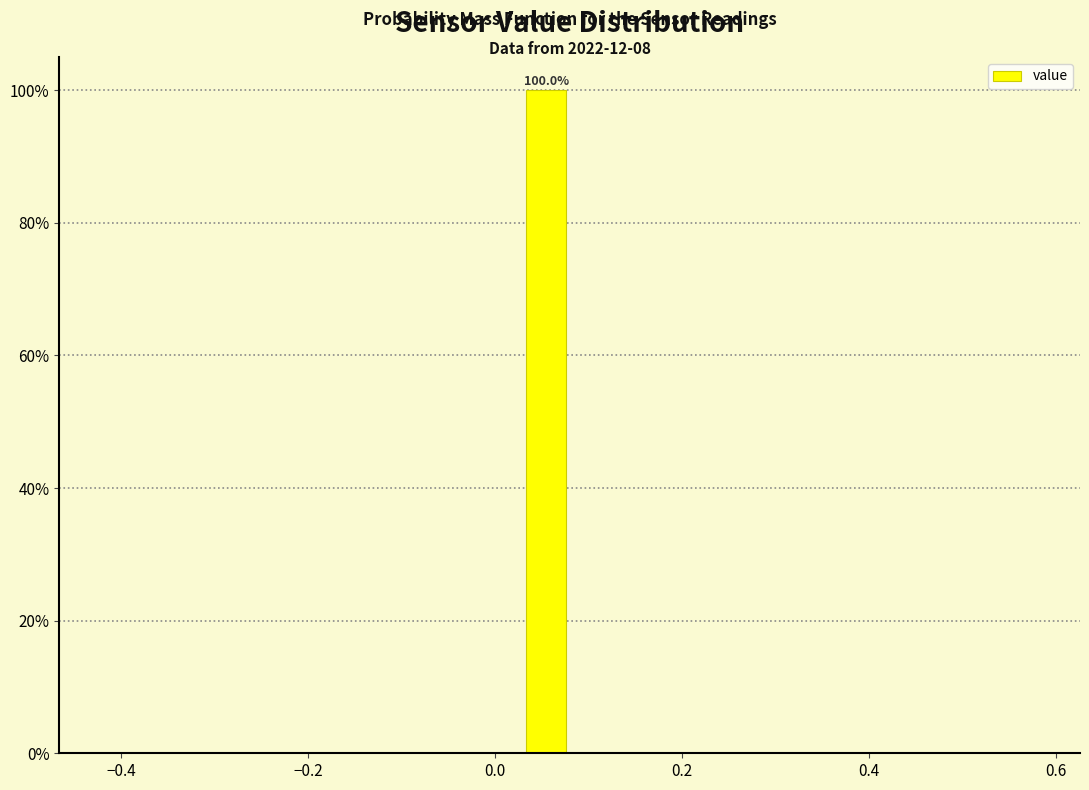

Read against the x-axis, roughly where is the centre of the tallest bar?

0.06